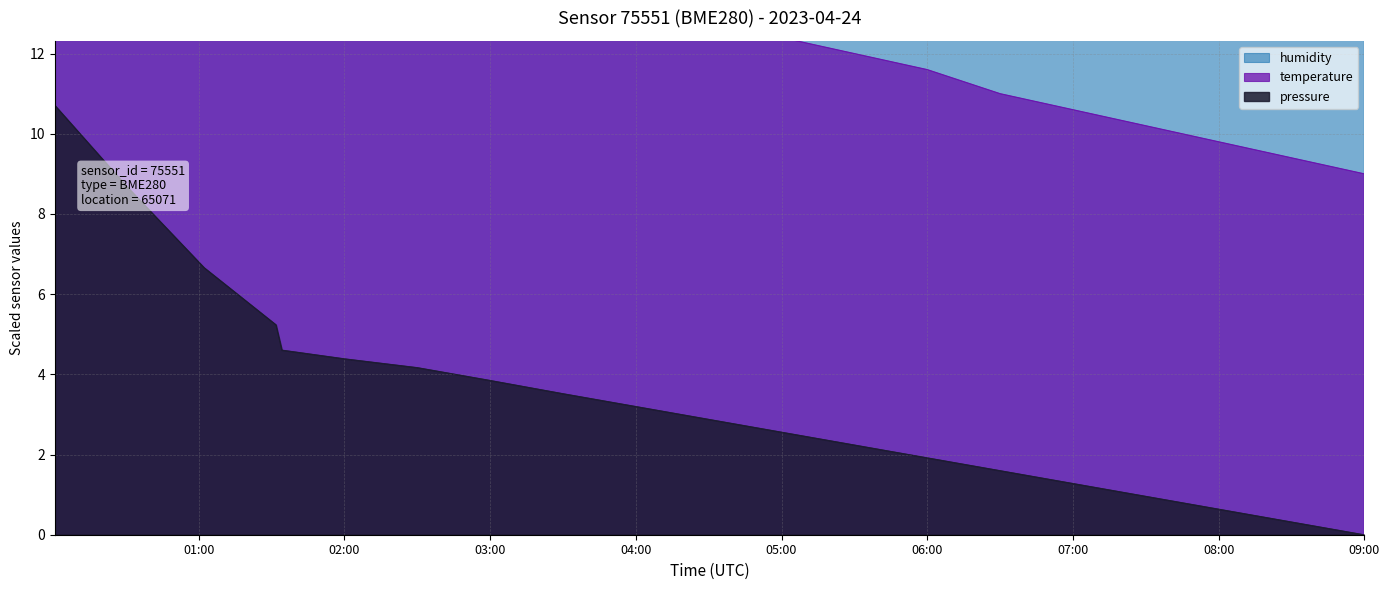

Where is the first local minimum for humidity?

01:30